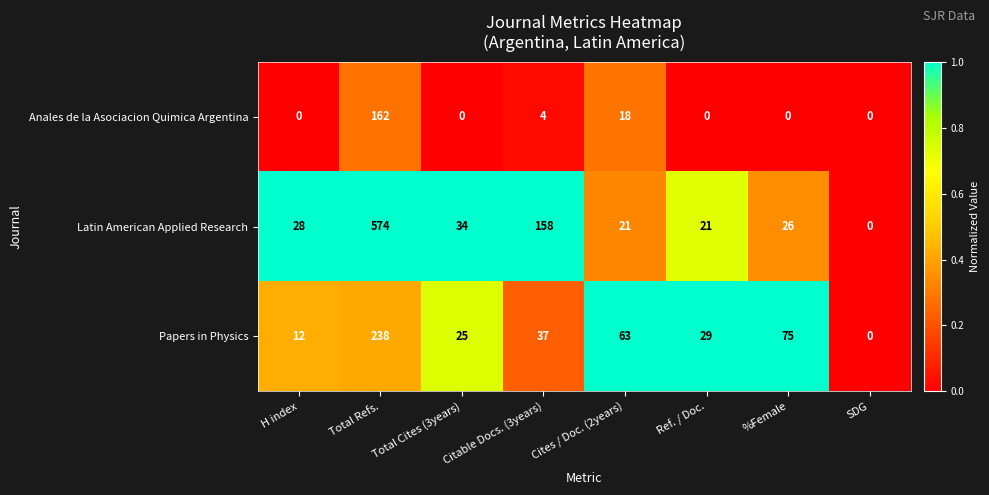

At H index, list the series in order from smallest to largest.

Anales de la Asociacion Quimica Argentina, Papers in Physics, Latin American Applied Research